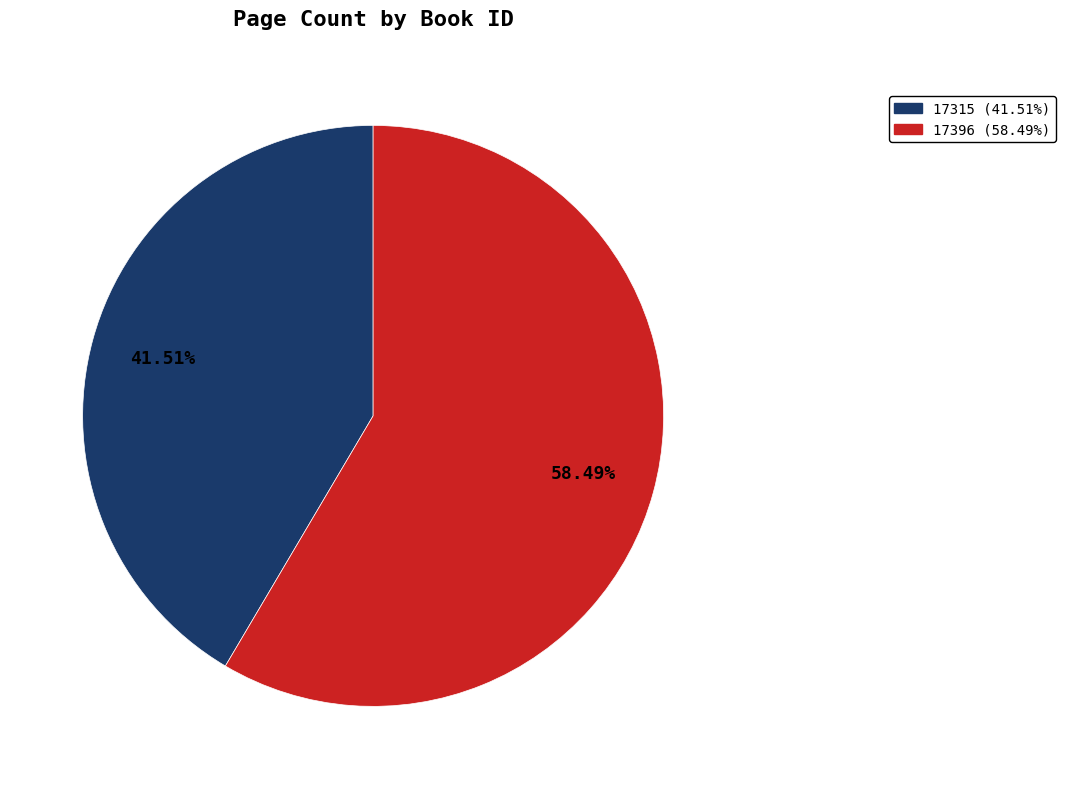

To the nearest percent, what is the difference between the largest and smallest slice percentages?

17%